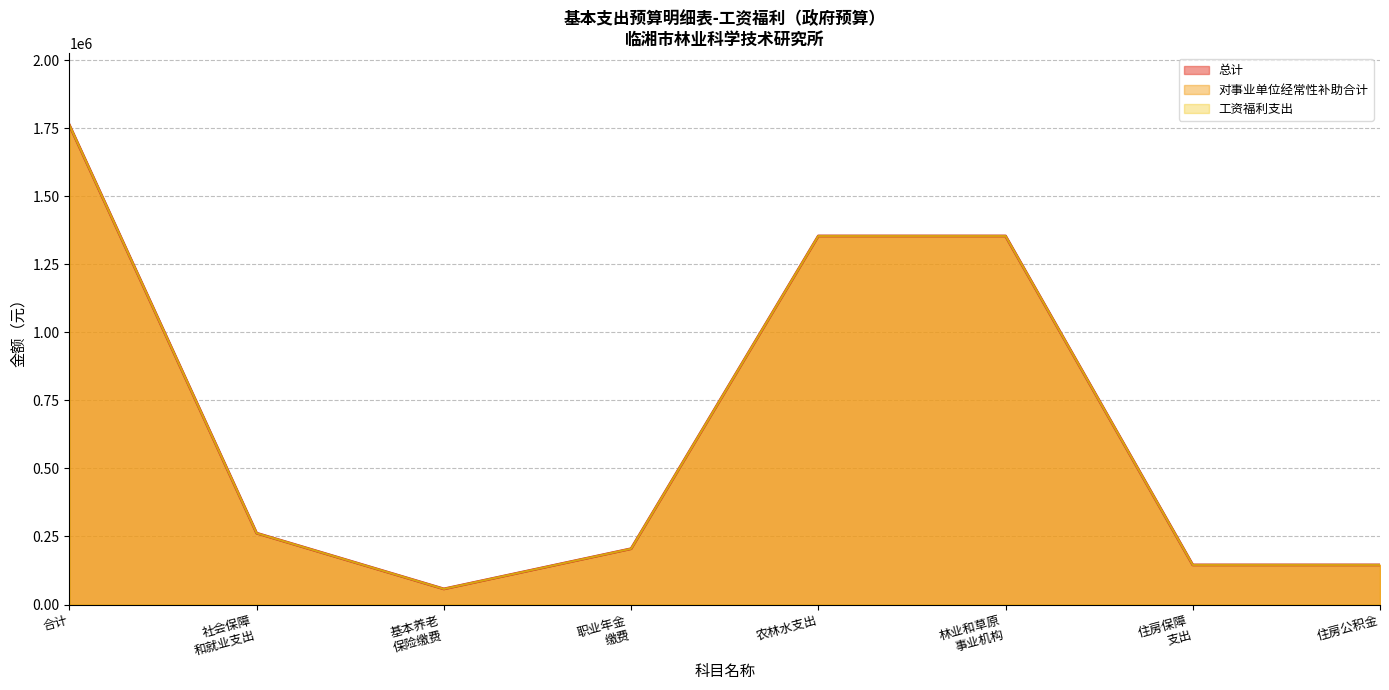

Count the number of data series in this chart.

3